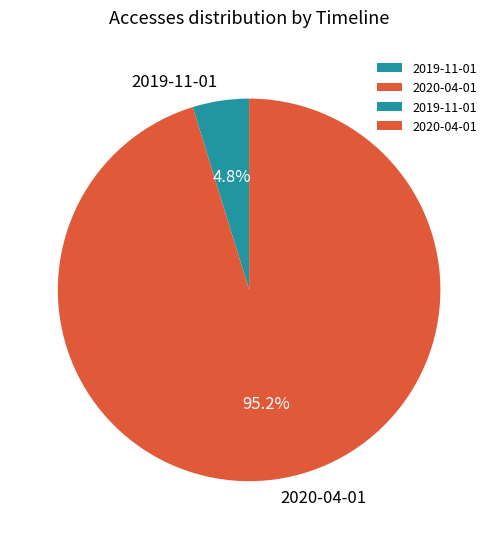

What percentage is the 2019-11-01 slice, to the nearest percent?

5%